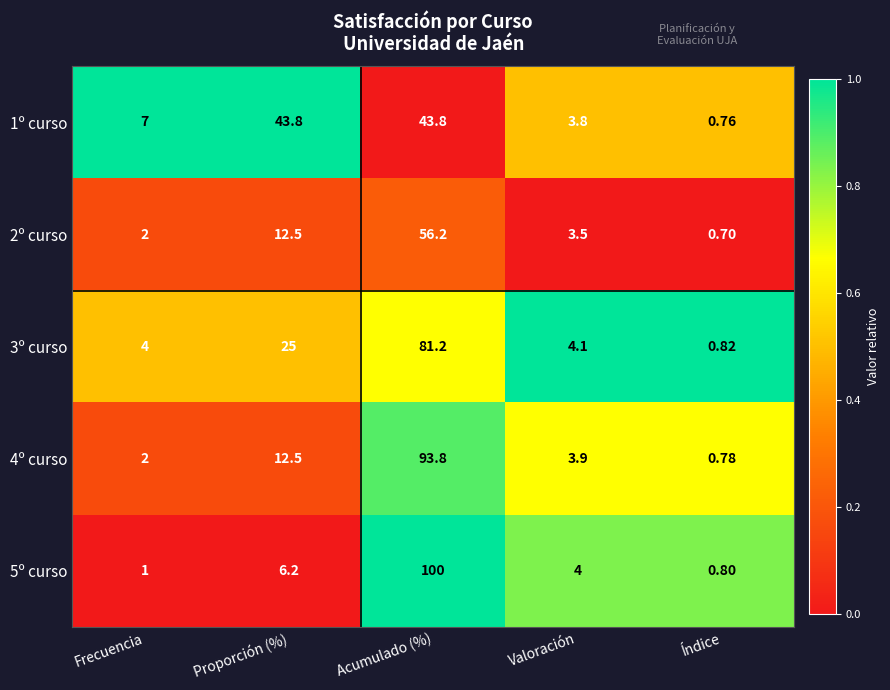

Rank the categories by 5º curso value from highest to lowest.

Acumulado (%), Proporción (%), Valoración, Frecuencia, Índice